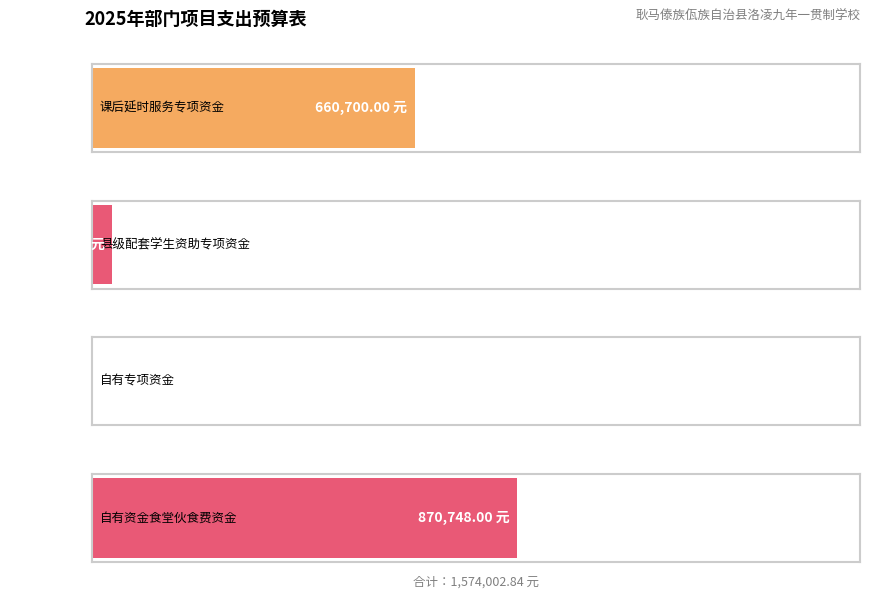

What is the average value?

393500.7